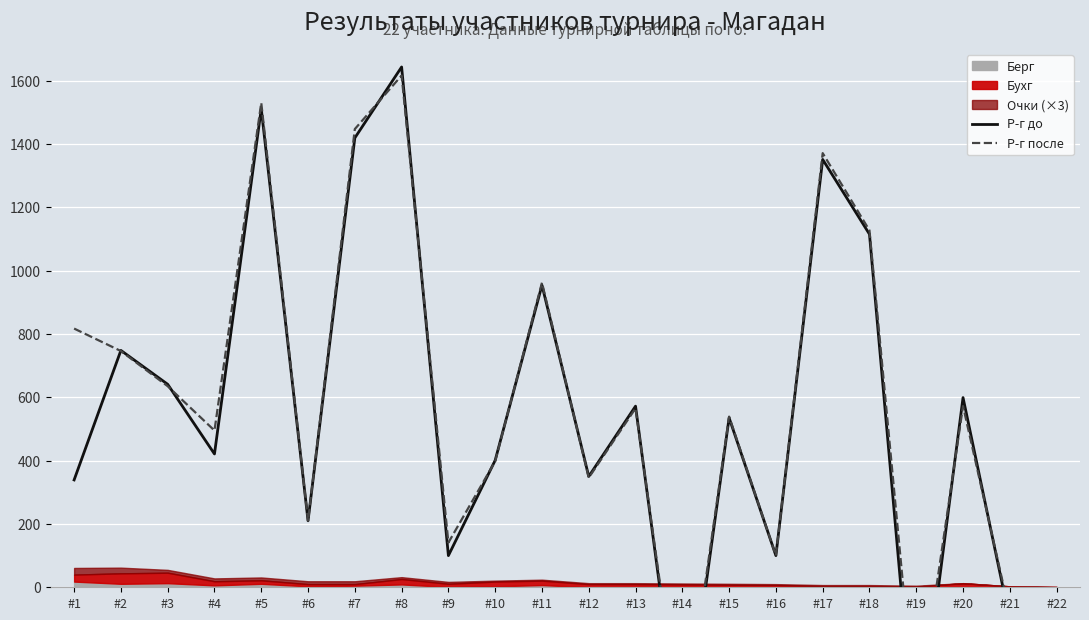

Between which two adjacent categories do Р-г до and Р-г после first intersect?

#1 and #2